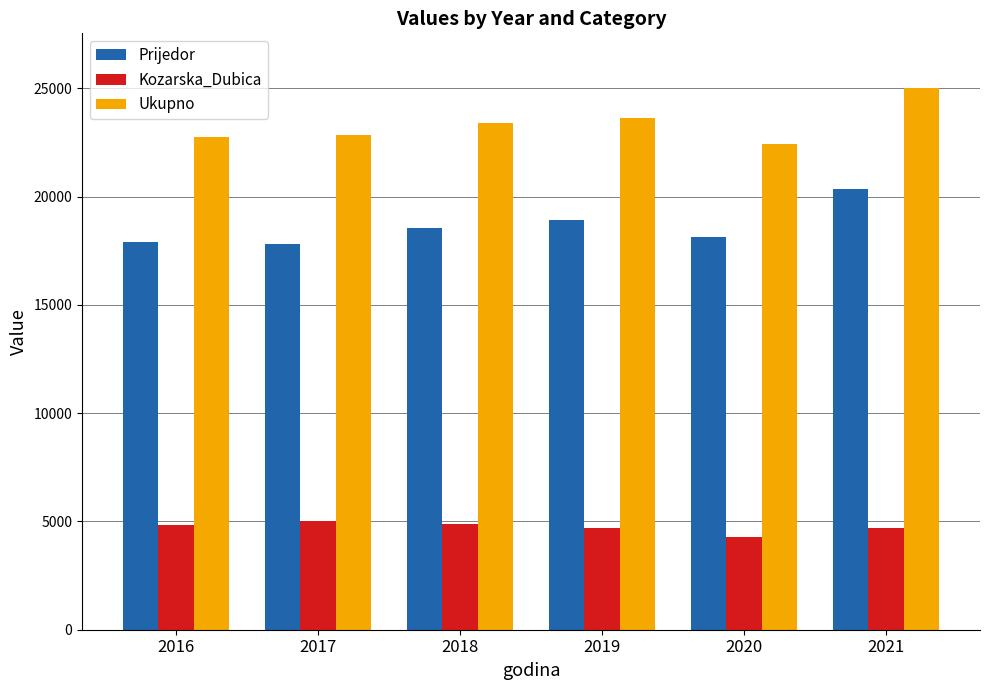

Between 2016 and 2021, which series saw the biggest shift?

Prijedor